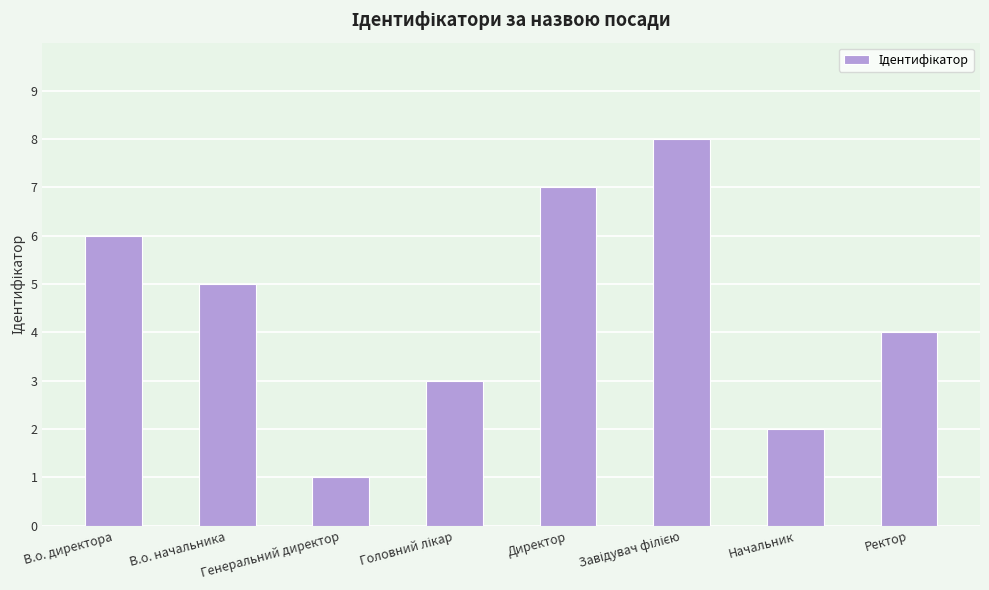

What is the difference between the second highest and minimum values?

6